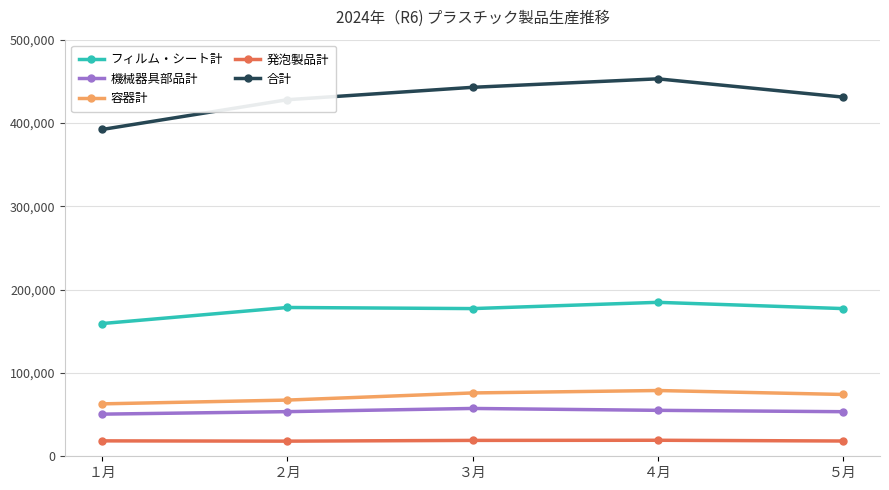

Between １月 and ３月, which series saw the biggest shift?

合計